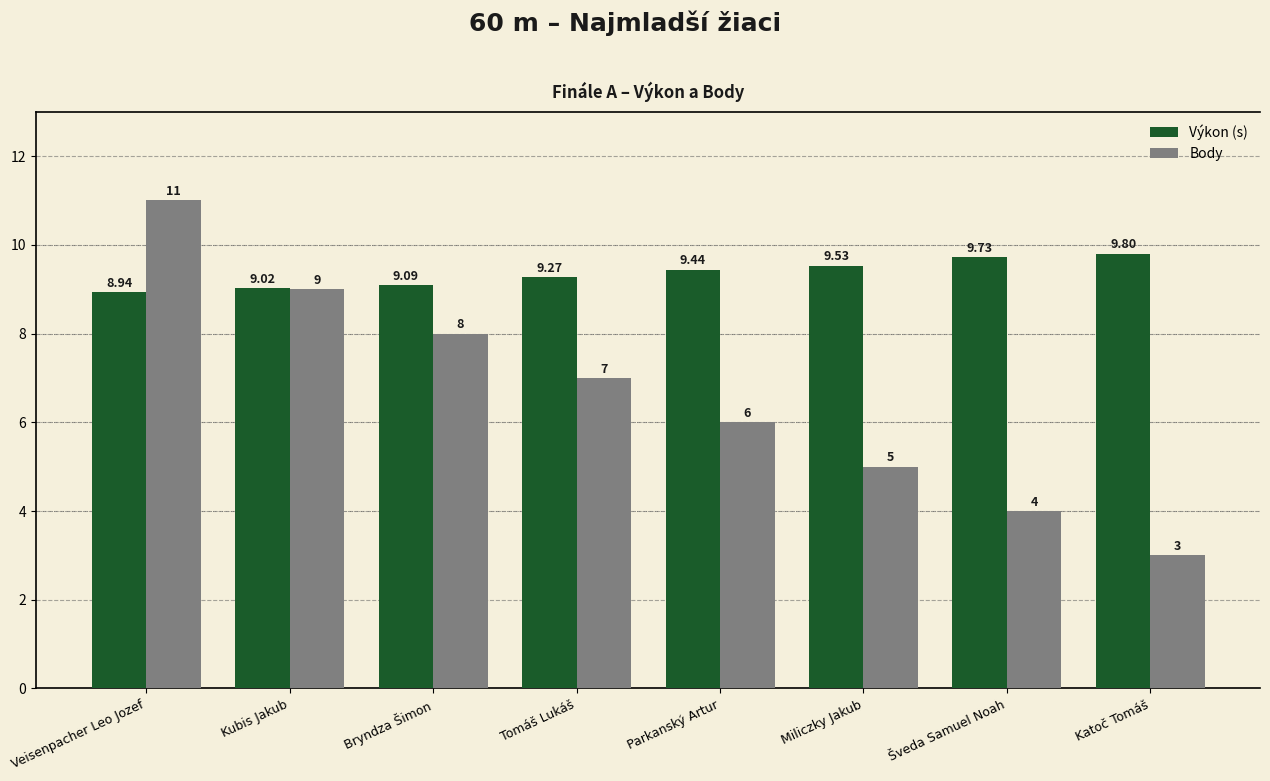

What is the difference between the Výkon (s) values at Miliczky Jakub and Veisenpacher Leo Jozef?

0.6